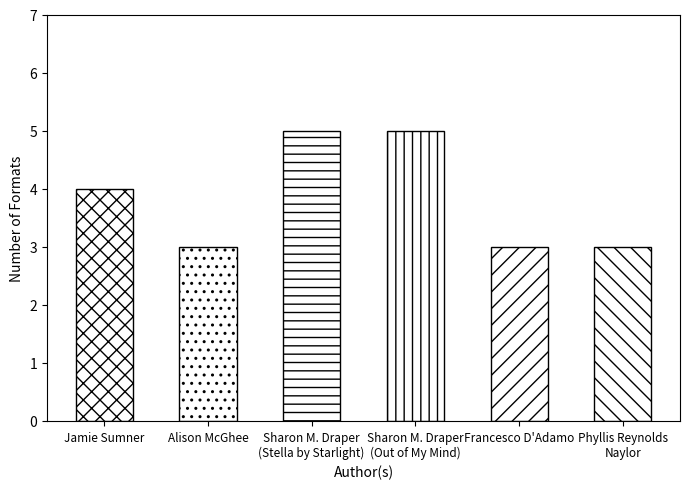

What position from the right is Phyllis Reynolds
Naylor?

1